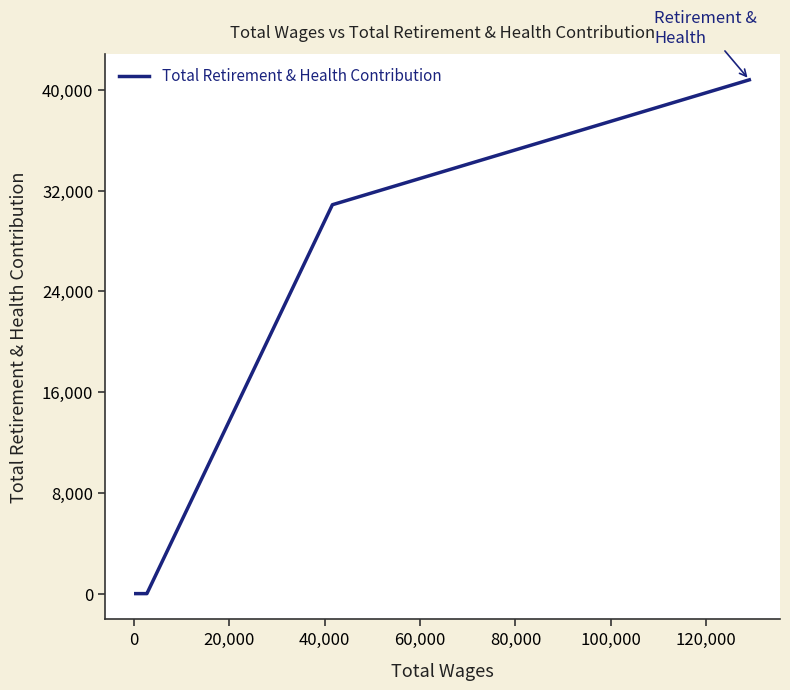

How many lines are shown in the chart?

1